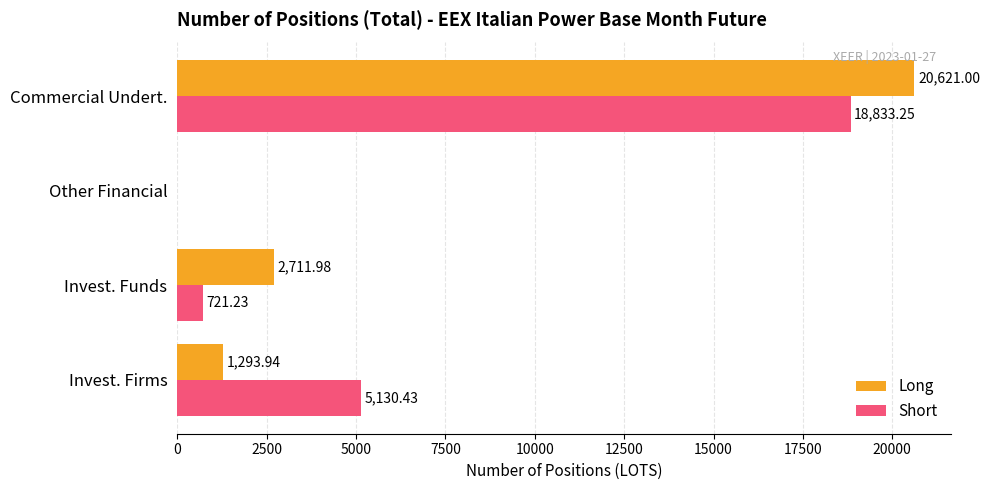

Where is Short nearest to the value 9416?

Invest. Firms